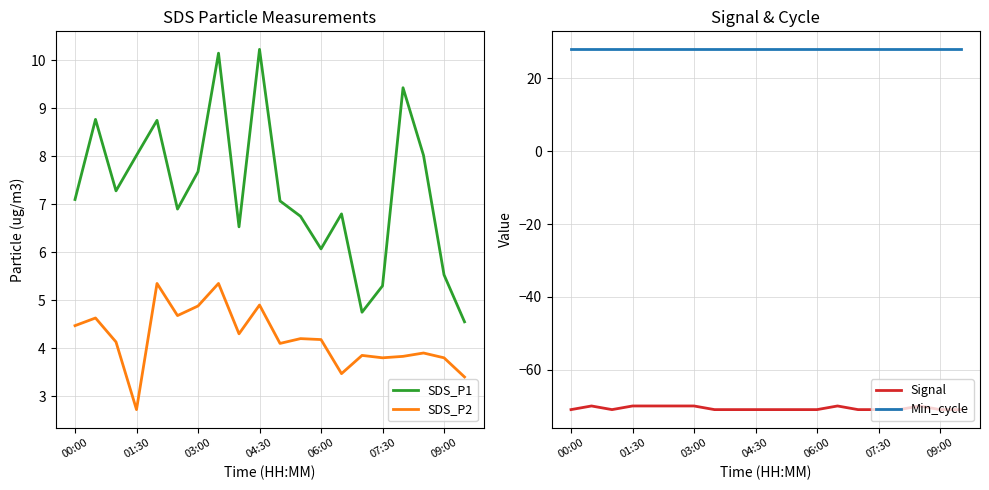

True or false: Signal has a value of -71.0 at 11.

True